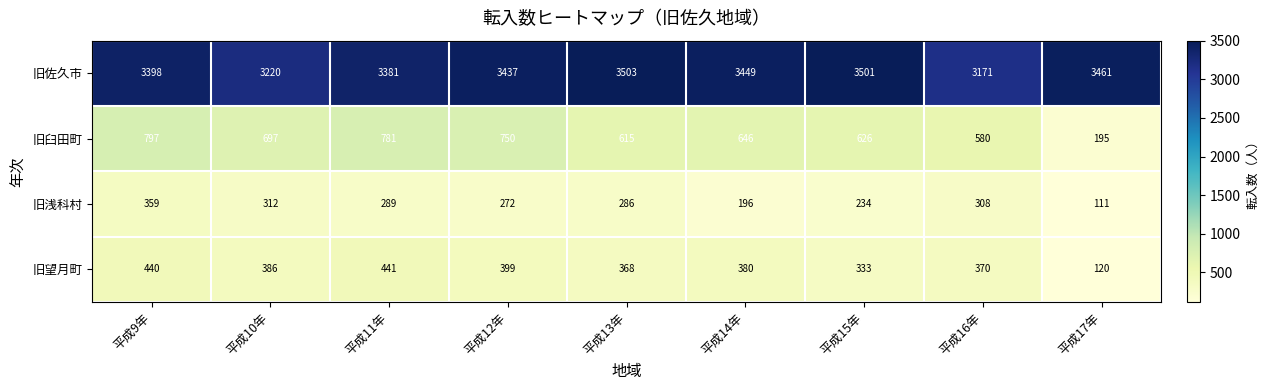

What is the sum of all 旧望月町 values?

3237